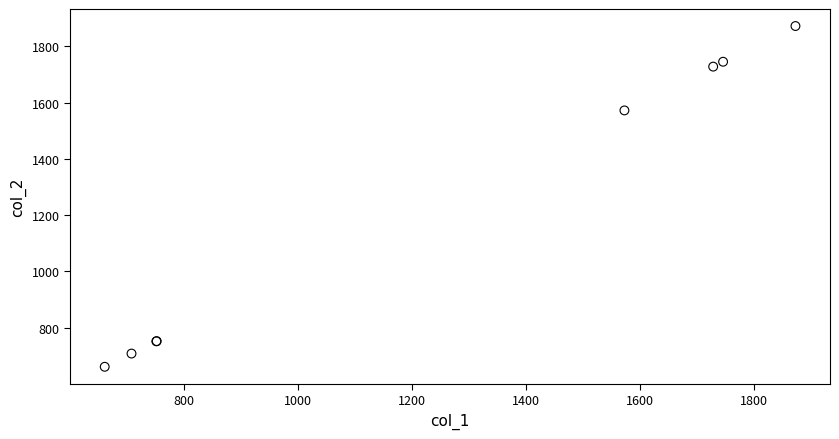

What Y value in the scatter plot is closest to 1266?

1572.5